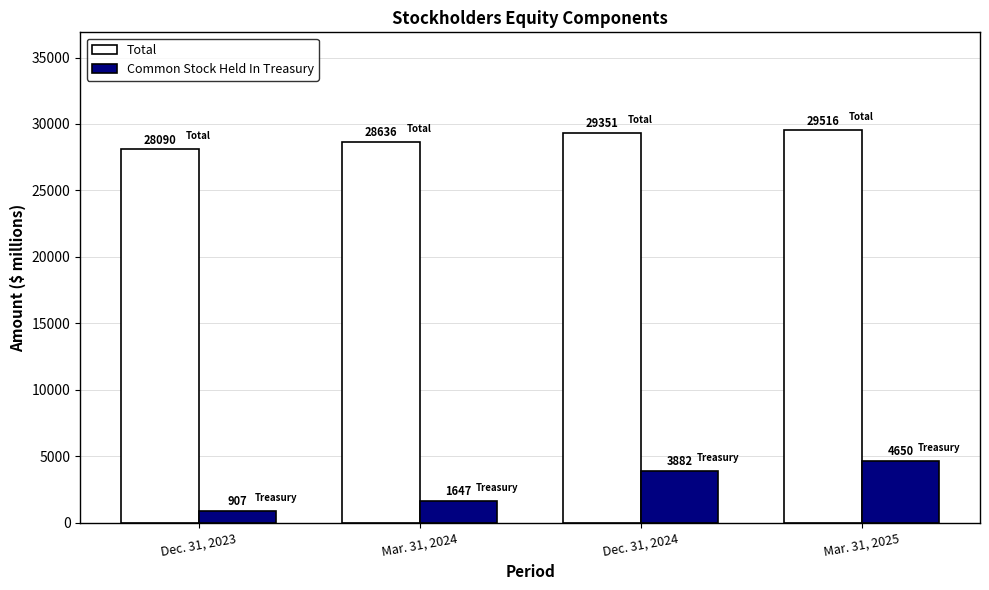

List the labels in order of Common Stock Held In Treasury value, largest first.

Mar. 31, 2025, Dec. 31, 2024, Mar. 31, 2024, Dec. 31, 2023